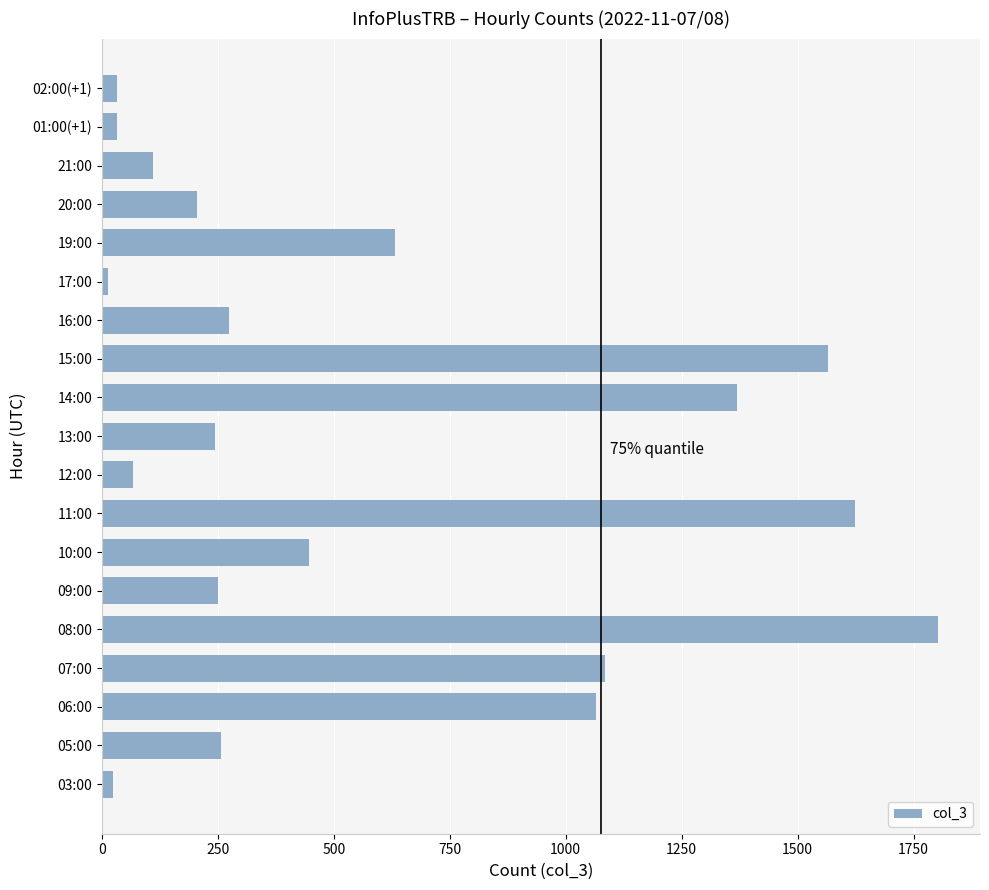

What is the difference between the maximum and minimum values?

1789